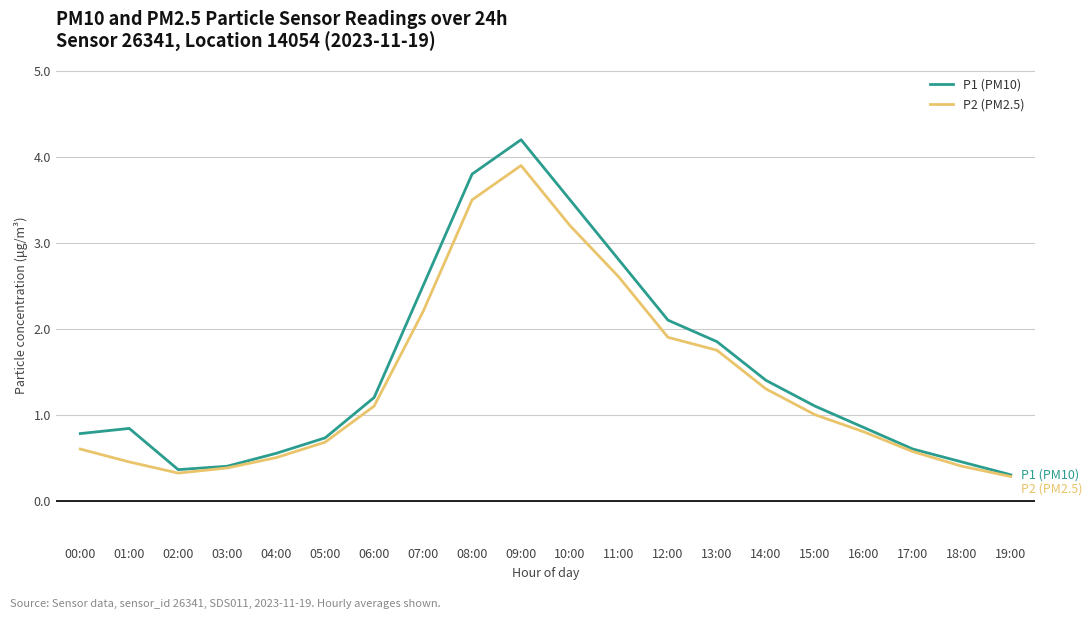

What is the total value across all series at 17:00?

1.2